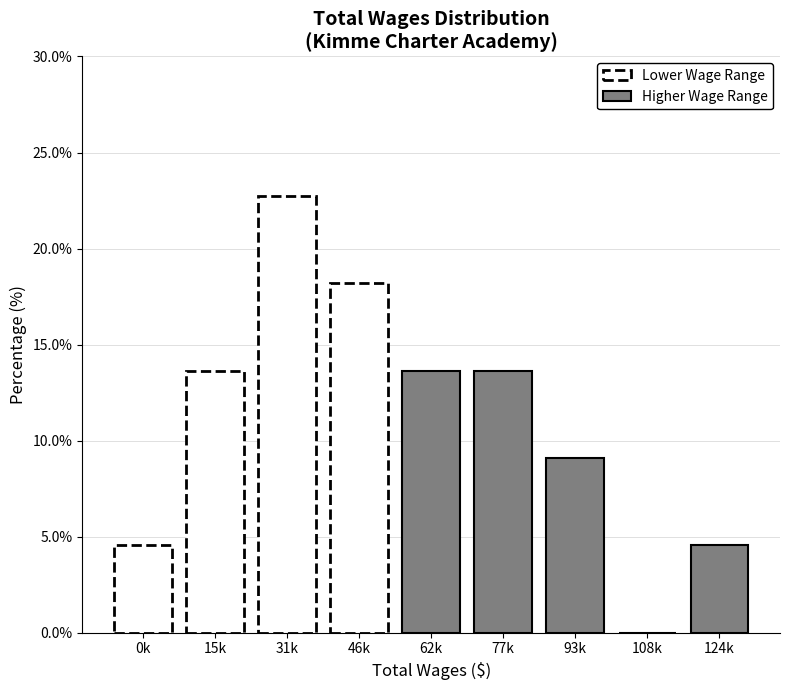

Reading left to right, transcribe all the data shown in this chart.

0k=4.5	15k=13.6	31k=22.7	46k=18.2	62k=13.6	77k=13.6	93k=9.1	108k=0.0	124k=4.5